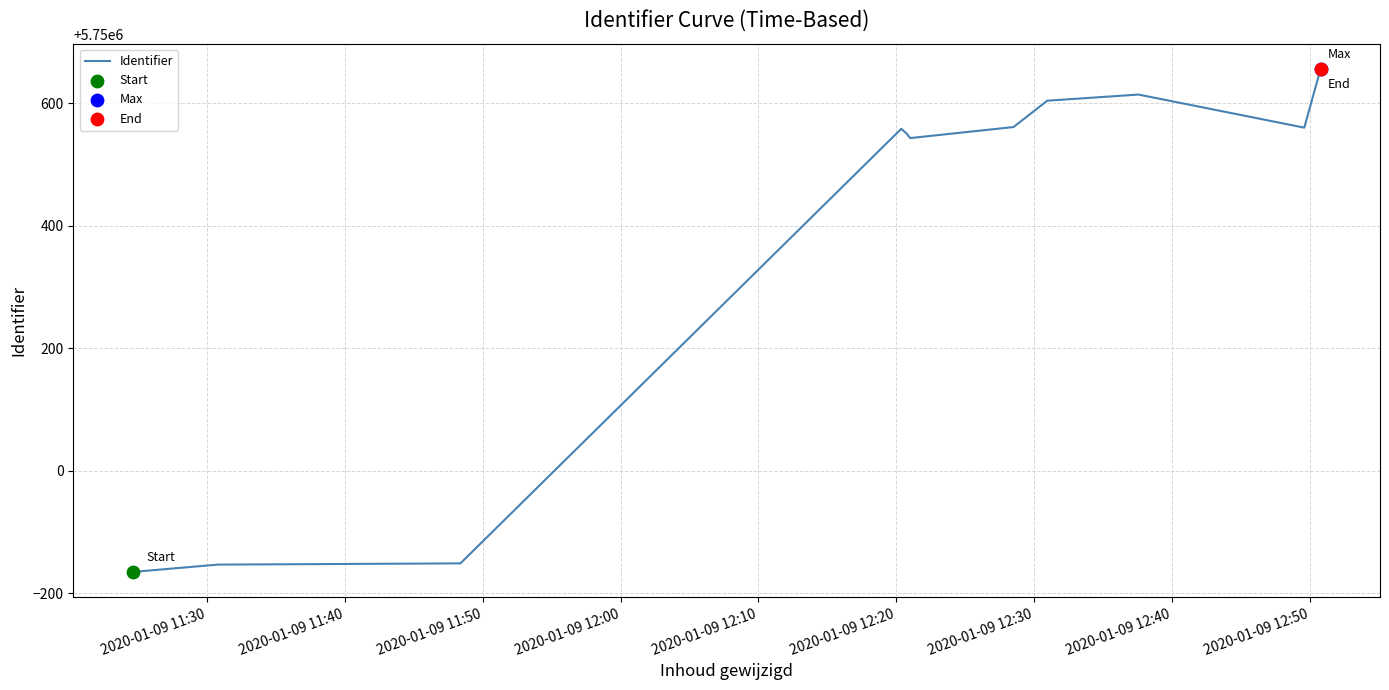

What is the difference between the maximum and minimum values?

821